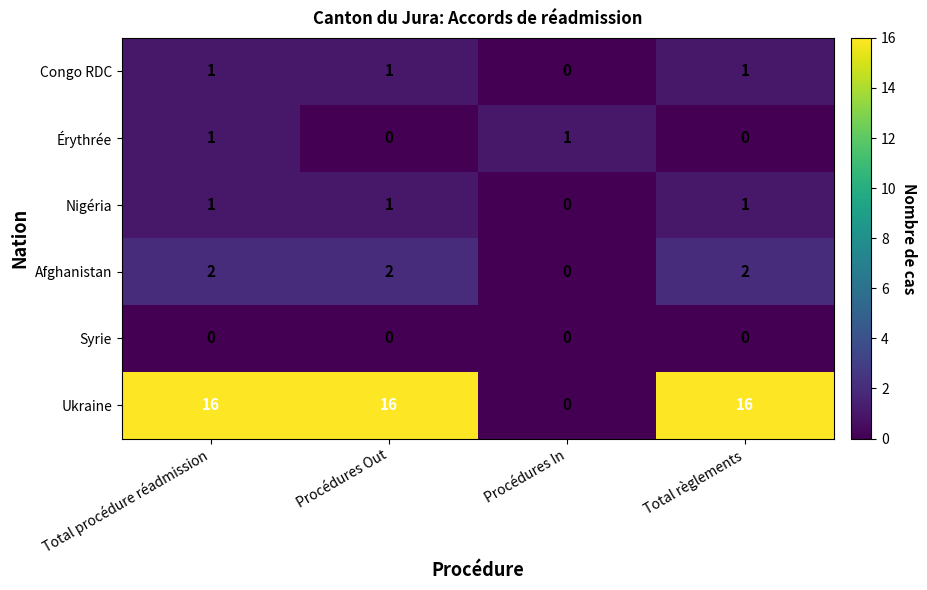

The value of Nigéria at Total règlements is 1. True or false?

True